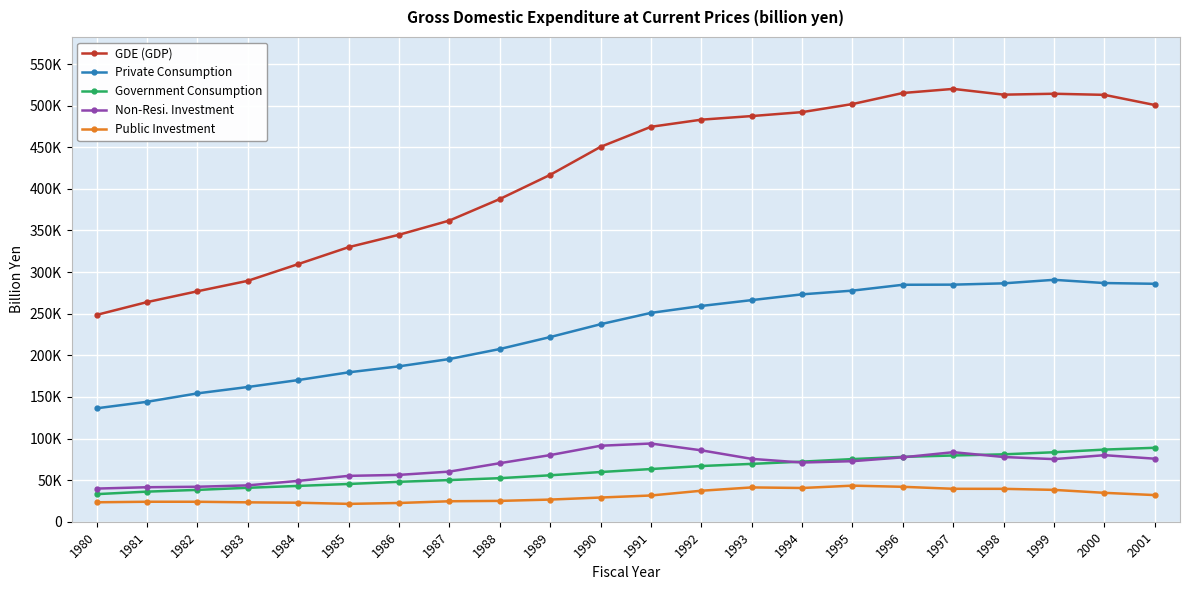

At which category does Public Investment reach its first local peak?

1981